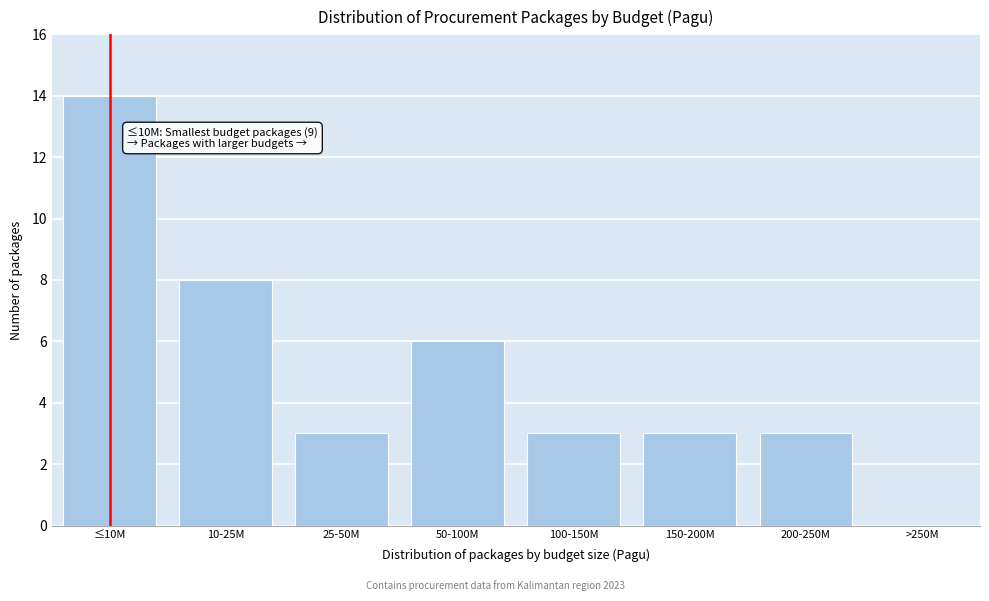

Reading right to left, list all the values displayed in this chart.

>250M=0	200-250M=3	150-200M=3	100-150M=3	50-100M=6	25-50M=3	10-25M=8	≤10M=14